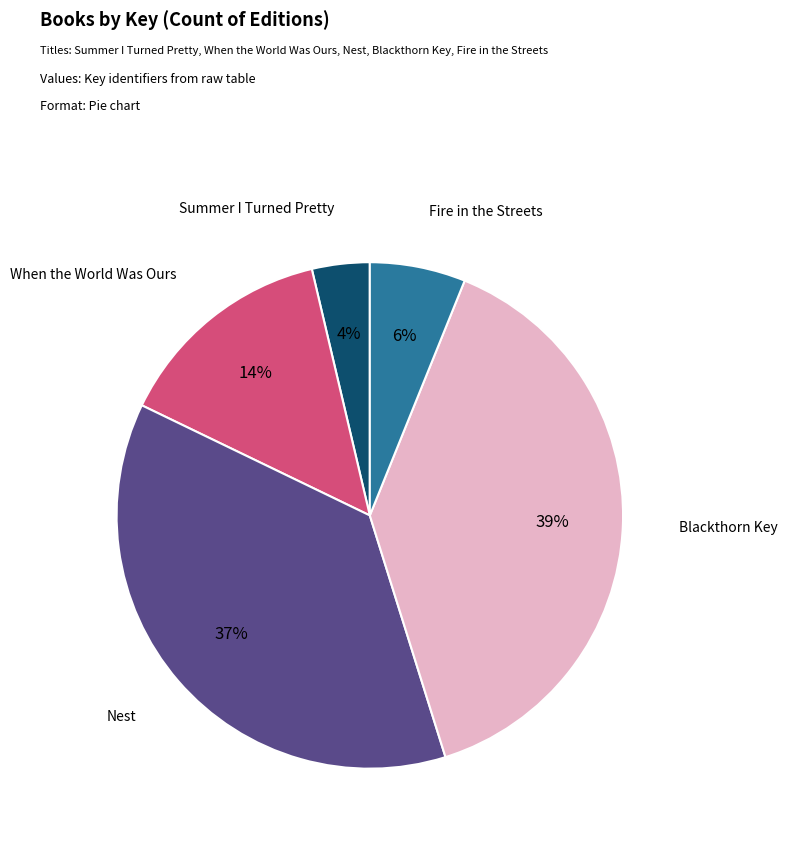

To the nearest percent, what percentage of the pie is Blackthorn Key?

39%